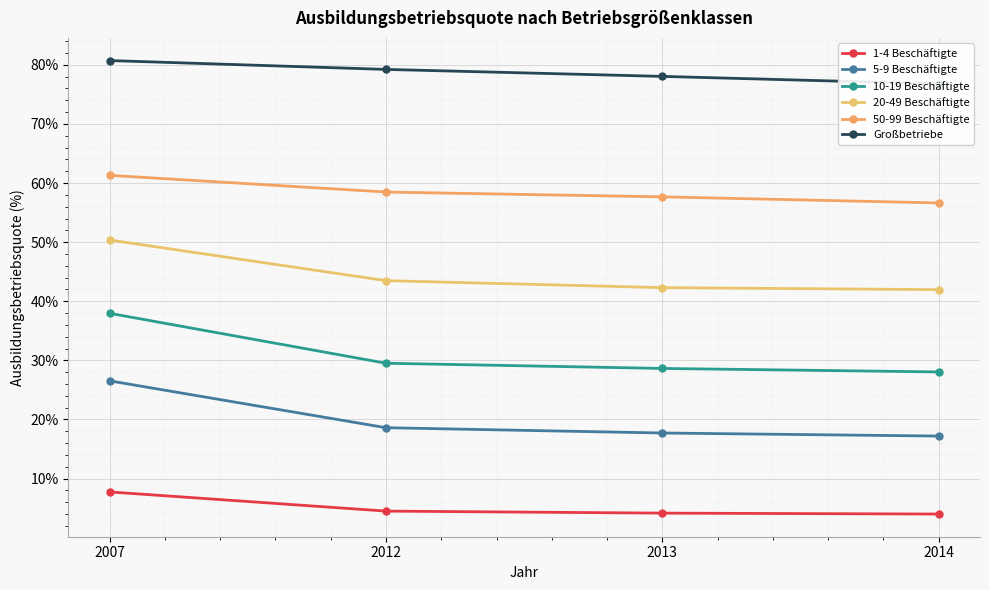

Reading left to right, extract all data points from this chart.

1-4 Beschäftigte: 2007=7.7	2012=4.5	2013=4.2	2014=4.0
5-9 Beschäftigte: 2007=26.5	2012=18.6	2013=17.7	2014=17.2
10-19 Beschäftigte: 2007=38.0	2012=29.5	2013=28.6	2014=28.0
20-49 Beschäftigte: 2007=50.4	2012=43.5	2013=42.3	2014=42.0
50-99 Beschäftigte: 2007=61.3	2012=58.5	2013=57.7	2014=56.6
Großbetriebe: 2007=80.7	2012=79.2	2013=78.0	2014=76.8